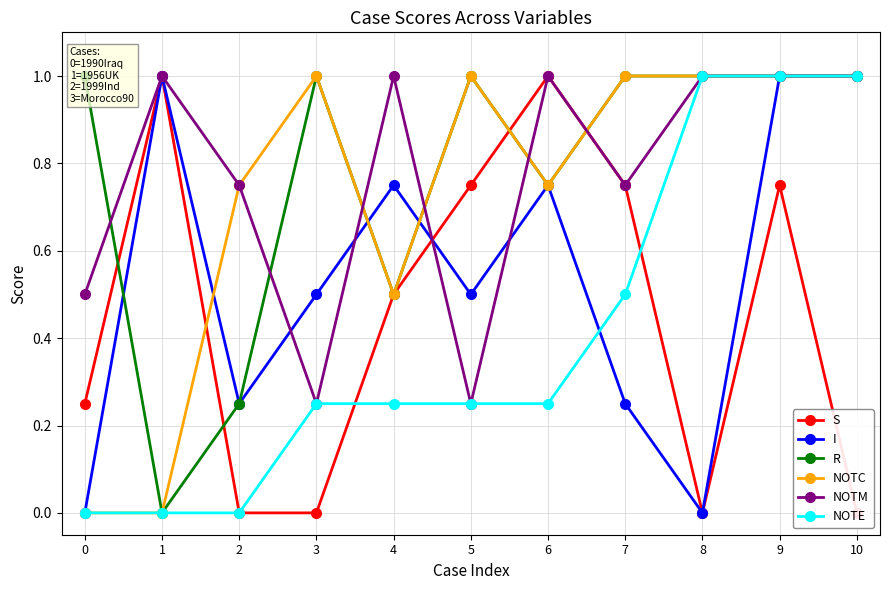

What is the sum of the NOTE values at 2 and 4?

0.2